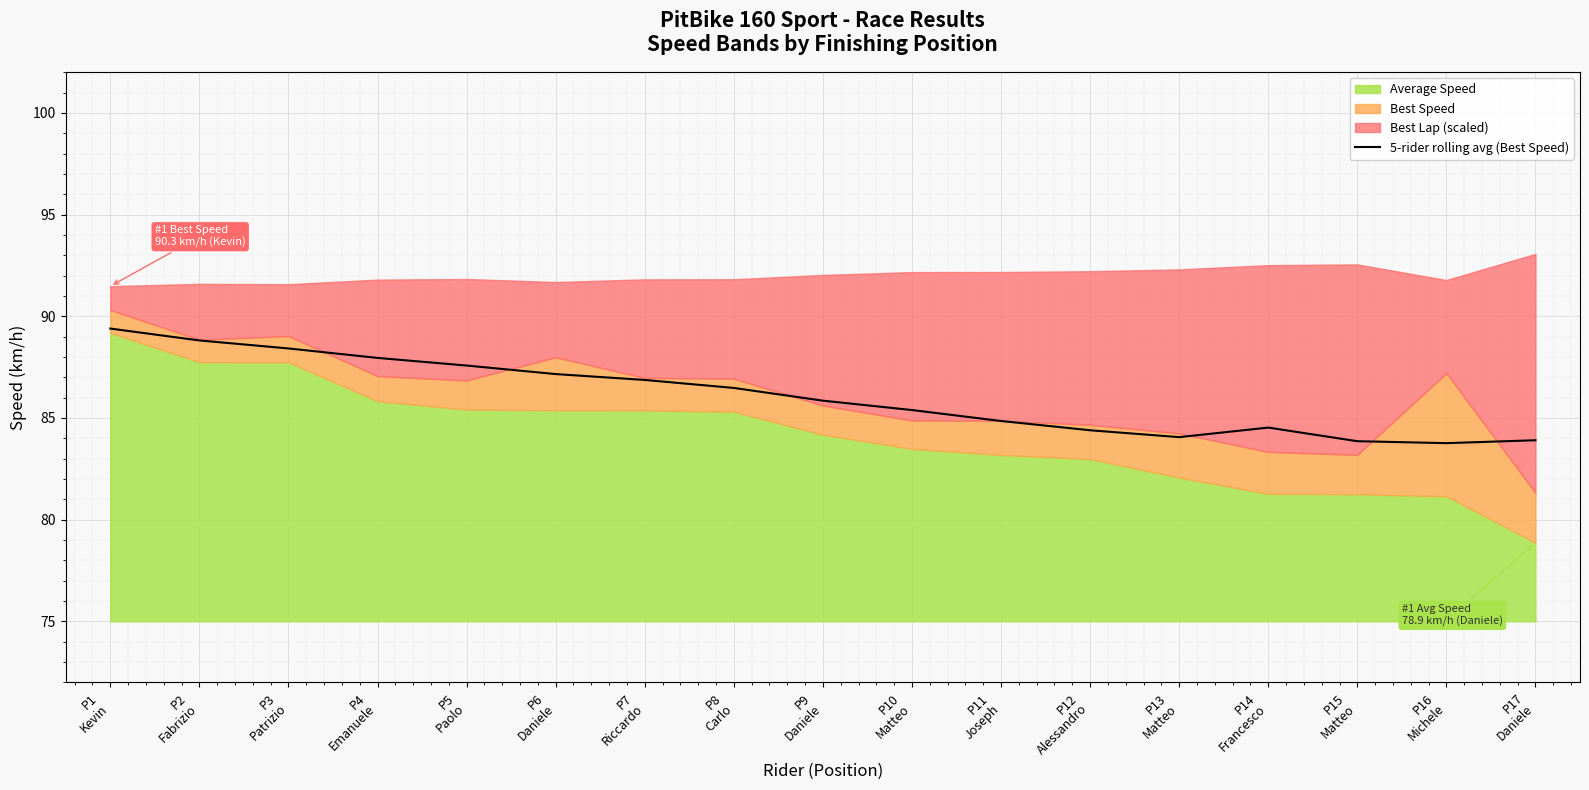

Which has a higher value, P15
Matteo or P1
Kevin?

P1
Kevin